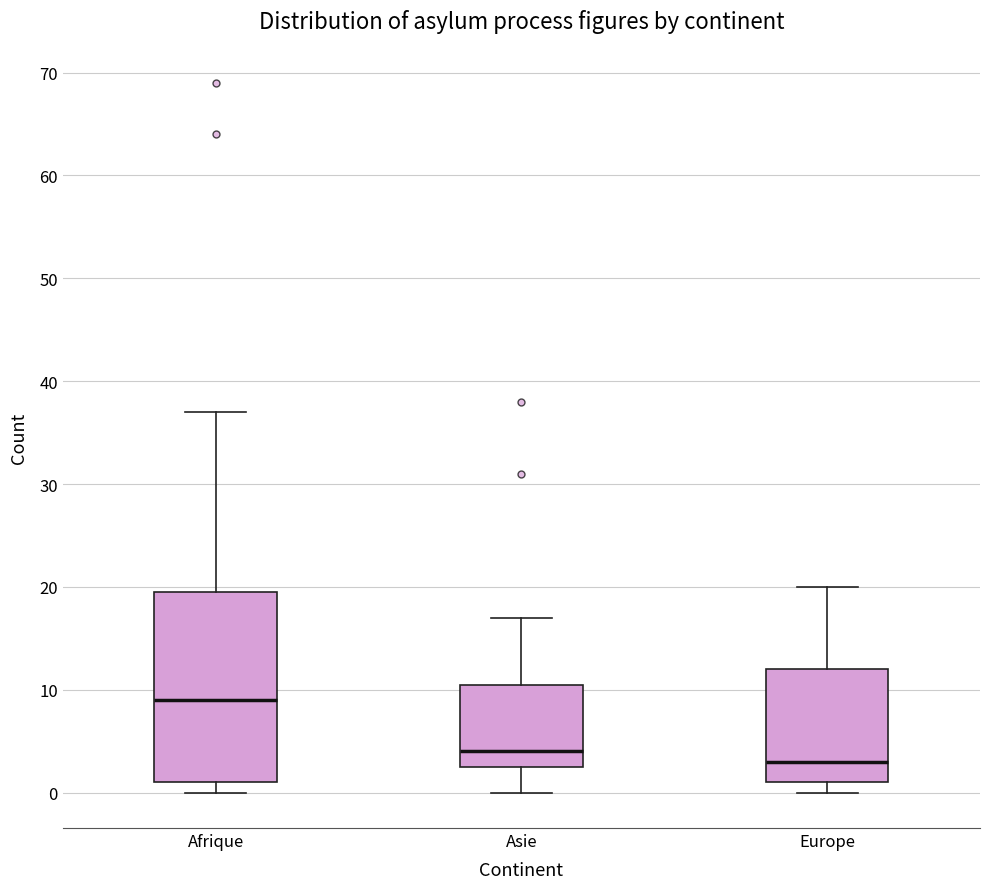

Which box's median line is the highest?

Afrique